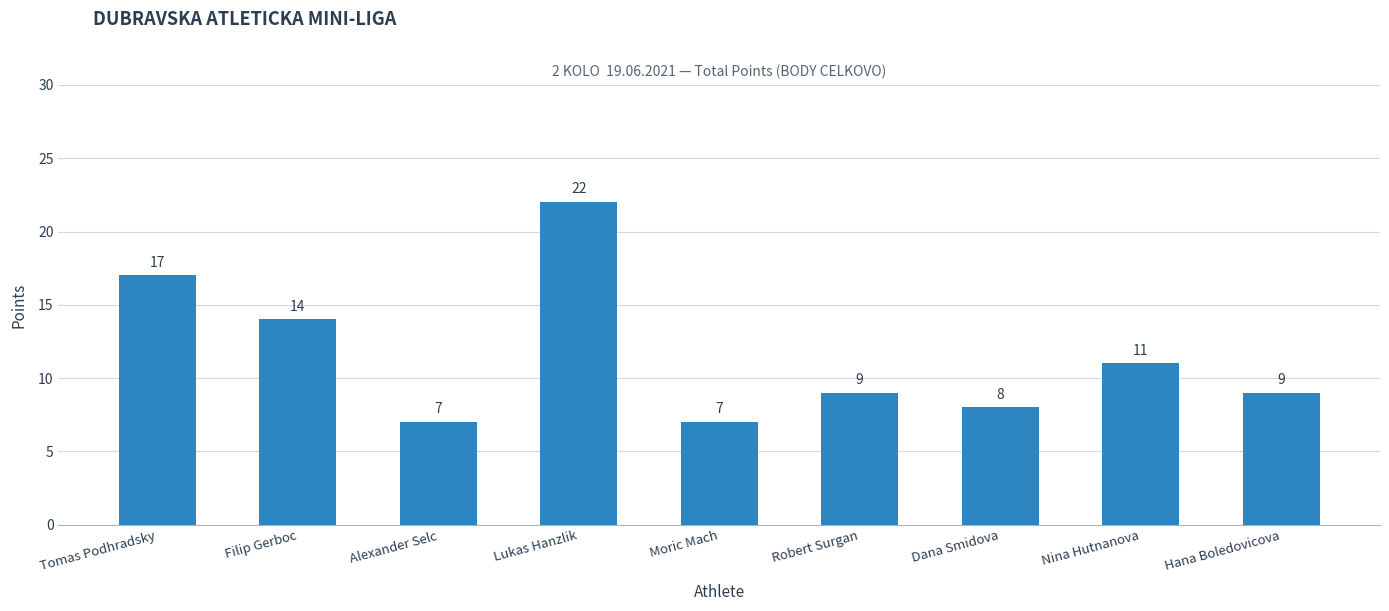

What is the maximum value shown in the chart?

22